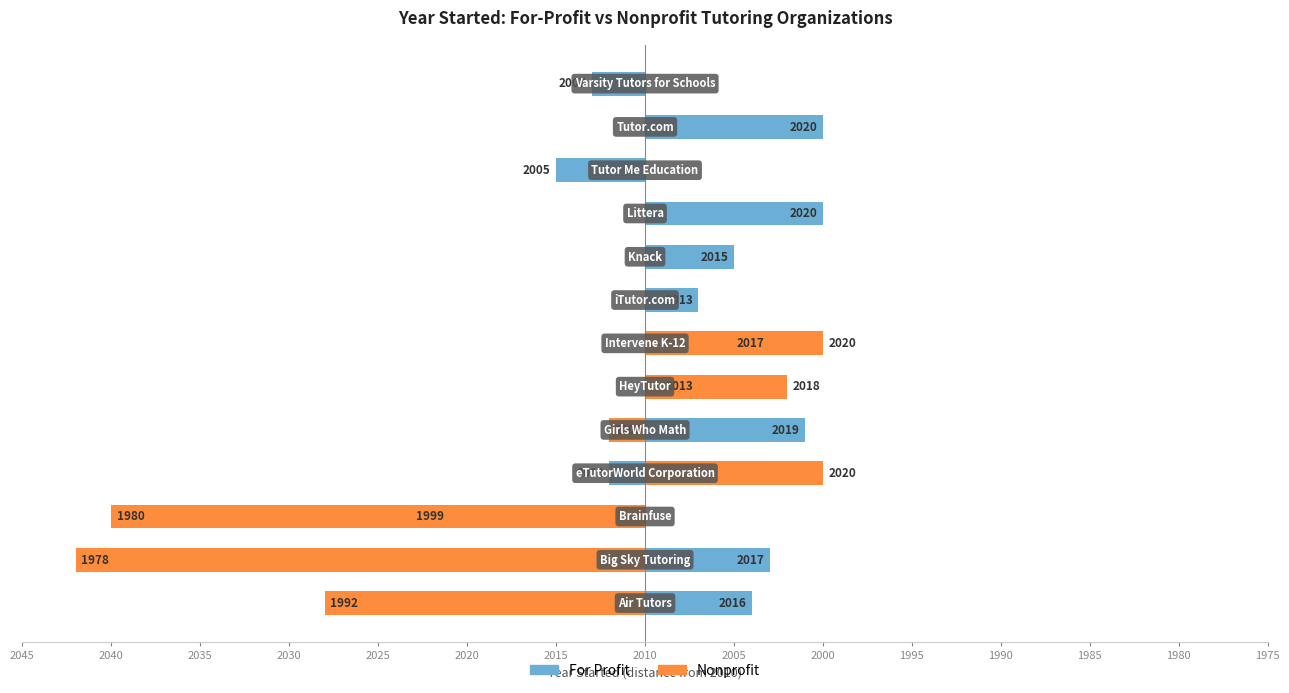

What is the average value of the Nonprofit series?

-4